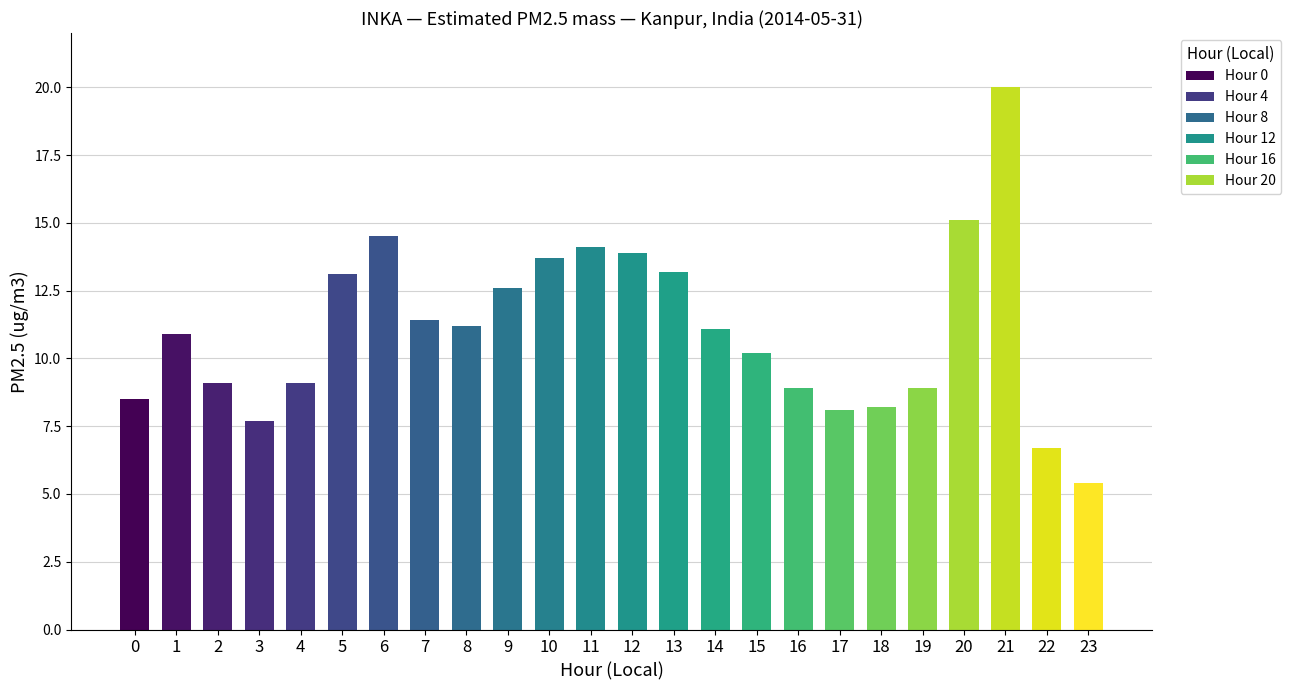

True or false: the data shows 4.3 at 3.

False